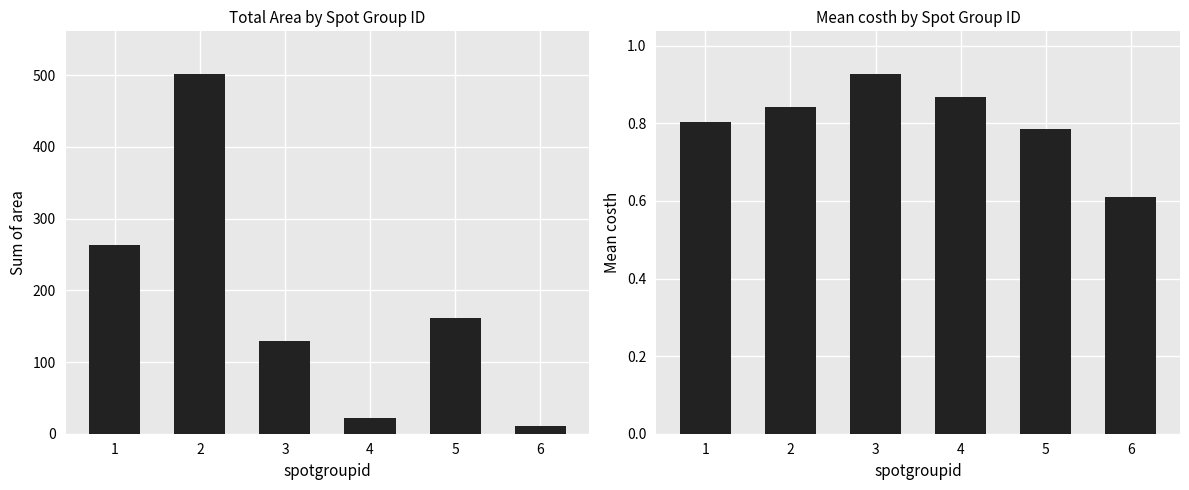

At 6, list the series in order from smallest to largest.

costh, area